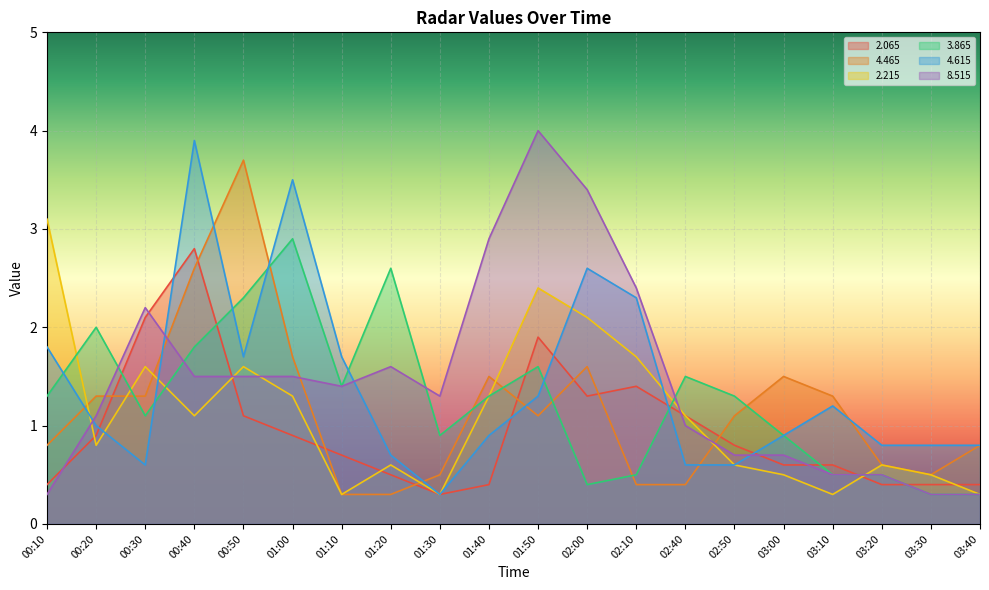

How many distinct data groups are displayed?

6